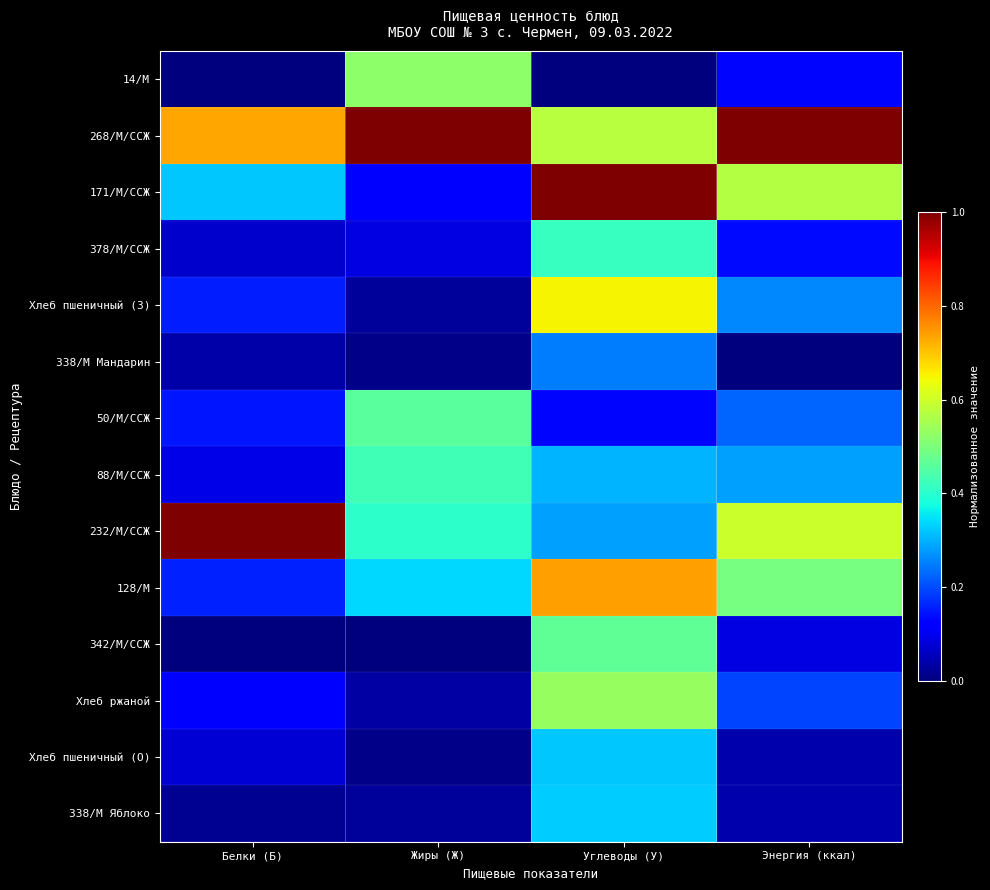

Reading right to left, list all the values displayed in this chart.

14/М: Энергия (ккал)=0.1	Углеводы (У)=0.0	Жиры (Ж)=0.5	Белки (Б)=0.0
268/М/ССЖ: Энергия (ккал)=1.0	Углеводы (У)=0.6	Жиры (Ж)=1.0	Белки (Б)=0.7
171/М/ССЖ: Энергия (ккал)=0.6	Углеводы (У)=1.0	Жиры (Ж)=0.1	Белки (Б)=0.3
378/М/ССЖ: Энергия (ккал)=0.1	Углеводы (У)=0.4	Жиры (Ж)=0.1	Белки (Б)=0.1
Хлеб пшеничный (З): Энергия (ккал)=0.3	Углеводы (У)=0.6	Жиры (Ж)=0.0	Белки (Б)=0.2
338/М Мандарин: Энергия (ккал)=0.0	Углеводы (У)=0.2	Жиры (Ж)=0.0	Белки (Б)=0.0
50/М/ССЖ: Энергия (ккал)=0.2	Углеводы (У)=0.1	Жиры (Ж)=0.5	Белки (Б)=0.1
88/М/ССЖ: Энергия (ккал)=0.3	Углеводы (У)=0.3	Жиры (Ж)=0.4	Белки (Б)=0.1
232/М/ССЖ: Энергия (ккал)=0.6	Углеводы (У)=0.3	Жиры (Ж)=0.4	Белки (Б)=1.0
128/М: Энергия (ккал)=0.5	Углеводы (У)=0.7	Жиры (Ж)=0.3	Белки (Б)=0.2
342/М/ССЖ: Энергия (ккал)=0.1	Углеводы (У)=0.5	Жиры (Ж)=0.0	Белки (Б)=0.0
Хлеб ржаной: Энергия (ккал)=0.2	Углеводы (У)=0.5	Жиры (Ж)=0.0	Белки (Б)=0.1
Хлеб пшеничный (О): Энергия (ккал)=0.0	Углеводы (У)=0.3	Жиры (Ж)=0.0	Белки (Б)=0.1
338/М Яблоко: Энергия (ккал)=0.0	Углеводы (У)=0.3	Жиры (Ж)=0.0	Белки (Б)=0.0